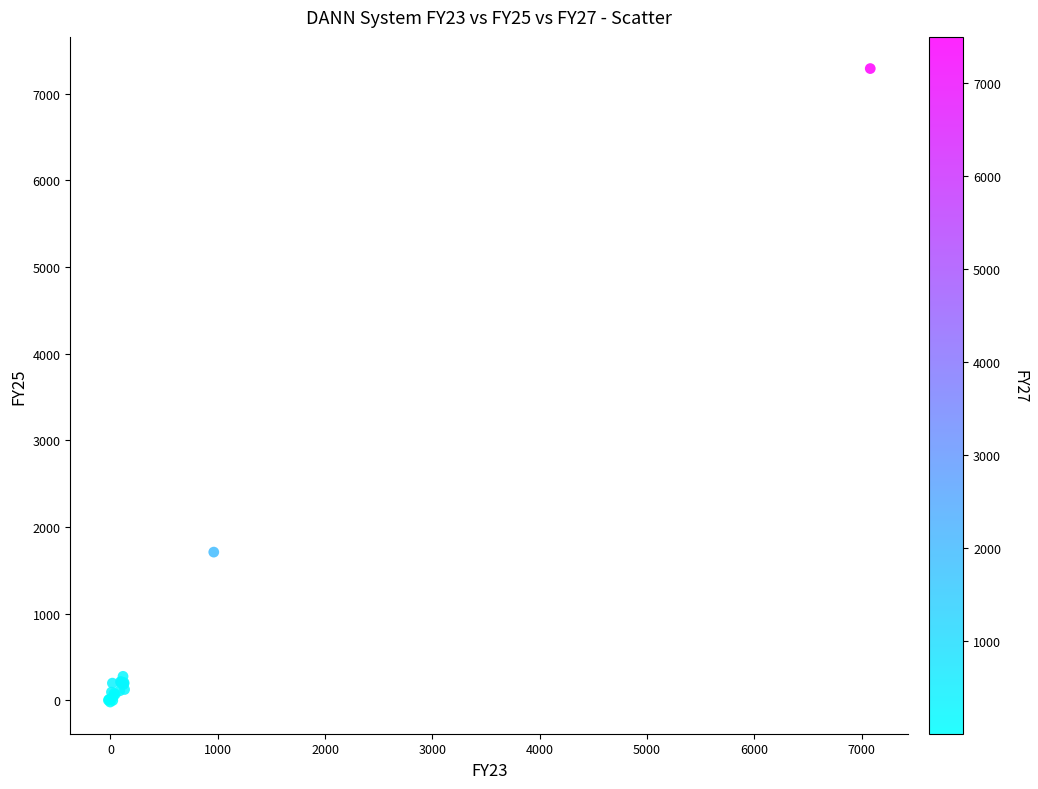

What Y value in the scatter plot is closest to 3633?

1708.9